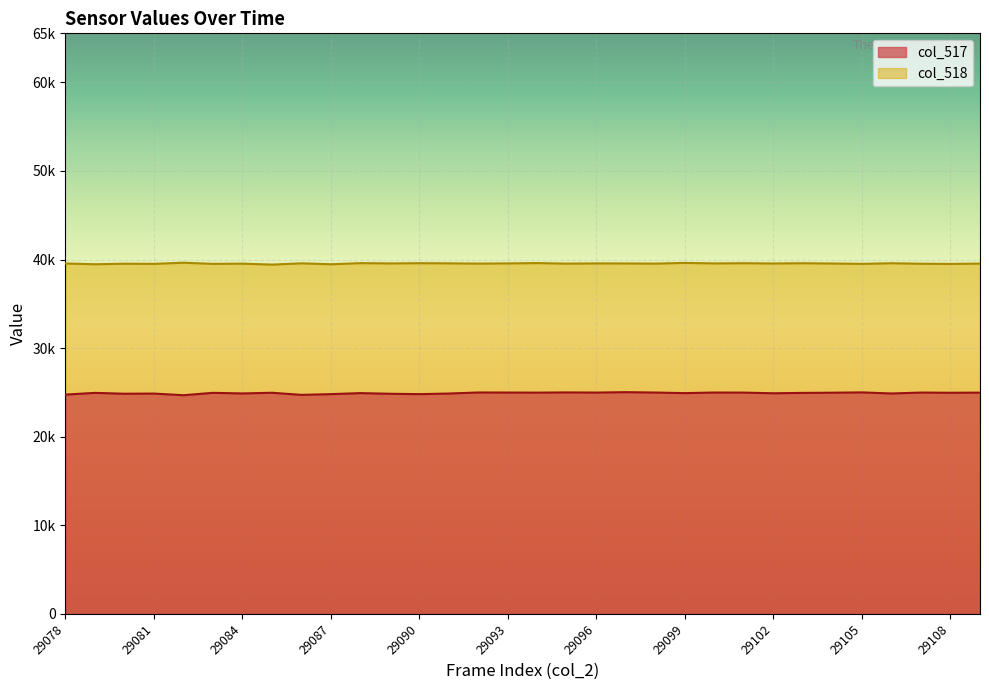

Which series has the largest range (max minus min)?

col_517